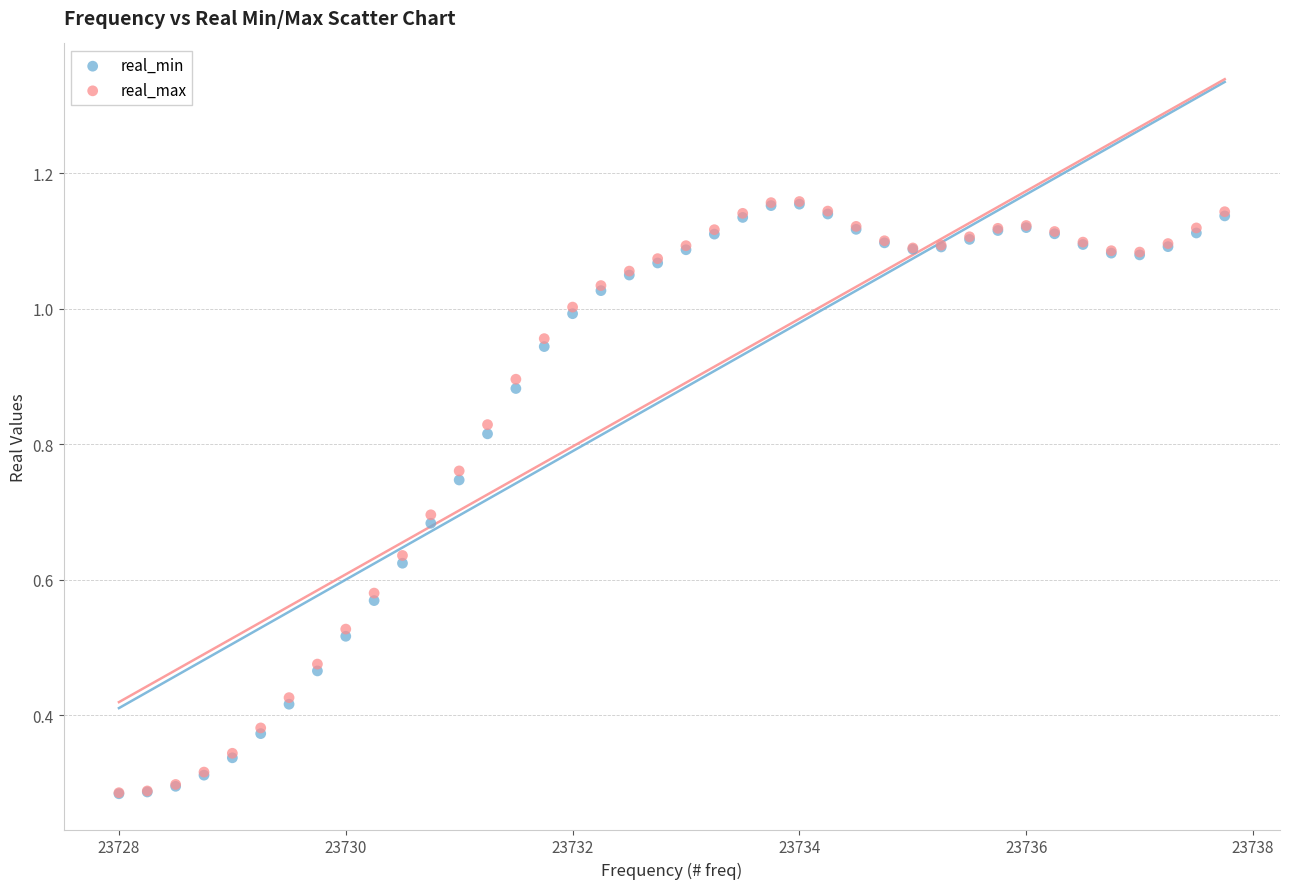

What are all the series names shown in the legend?

real_min, real_max